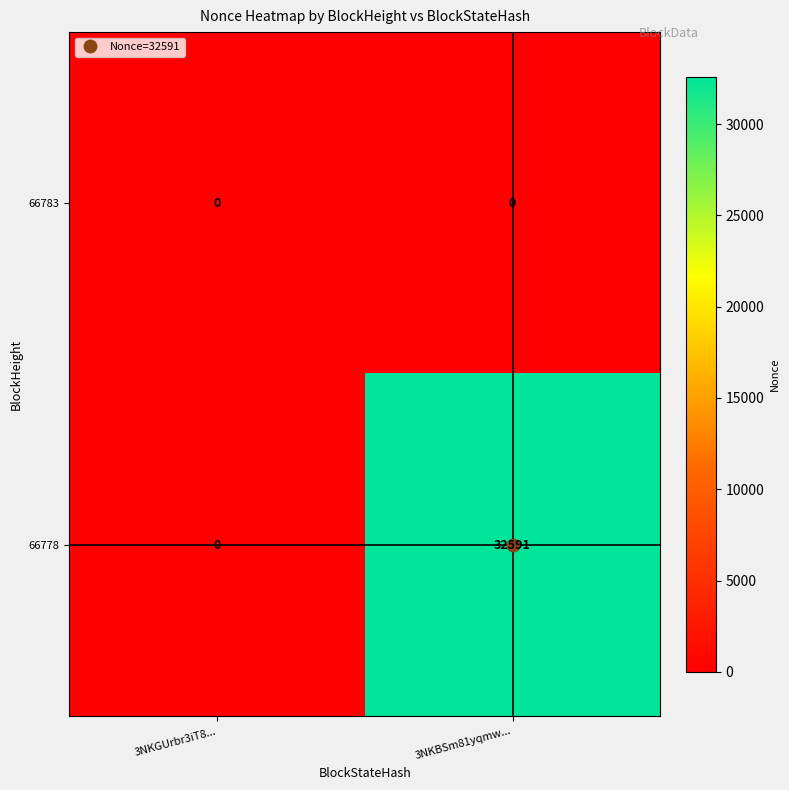

Which series has the widest spread of values?

66778